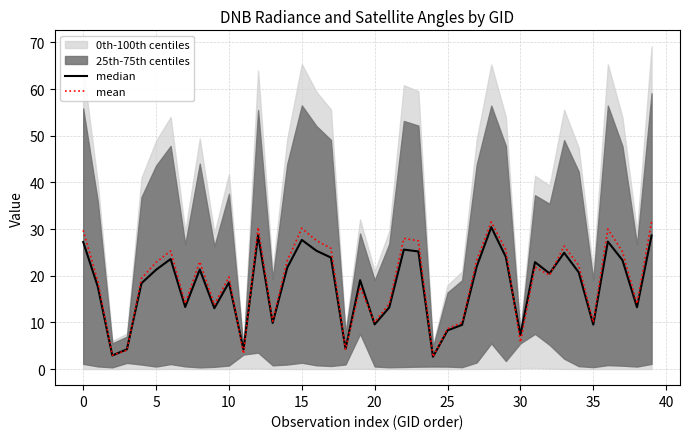

Is the value of mean at 40 greater than the value of median at 28?

No